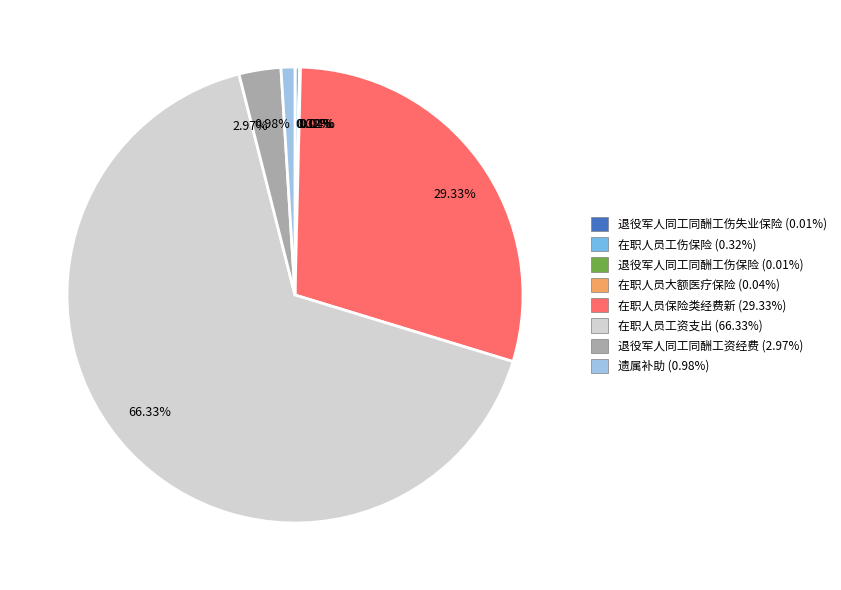

Is there any slice that represents more than half of the pie?

Yes